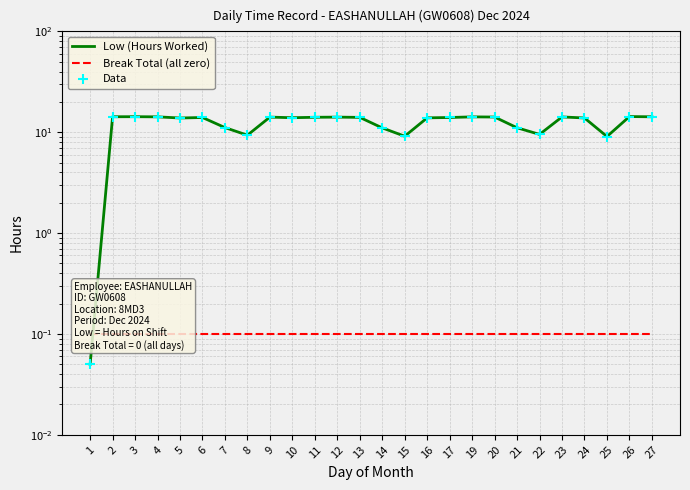

Which series contains the highest Y value?

Low (Hours Worked)